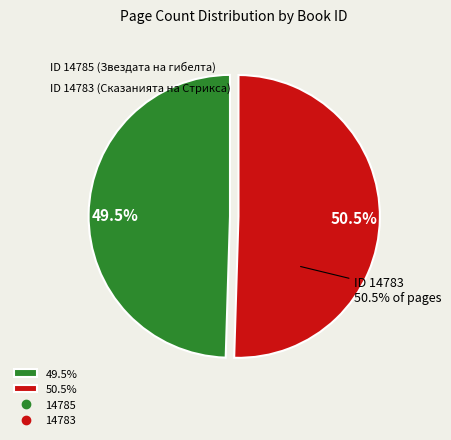

Does any single category account for the majority?

Yes